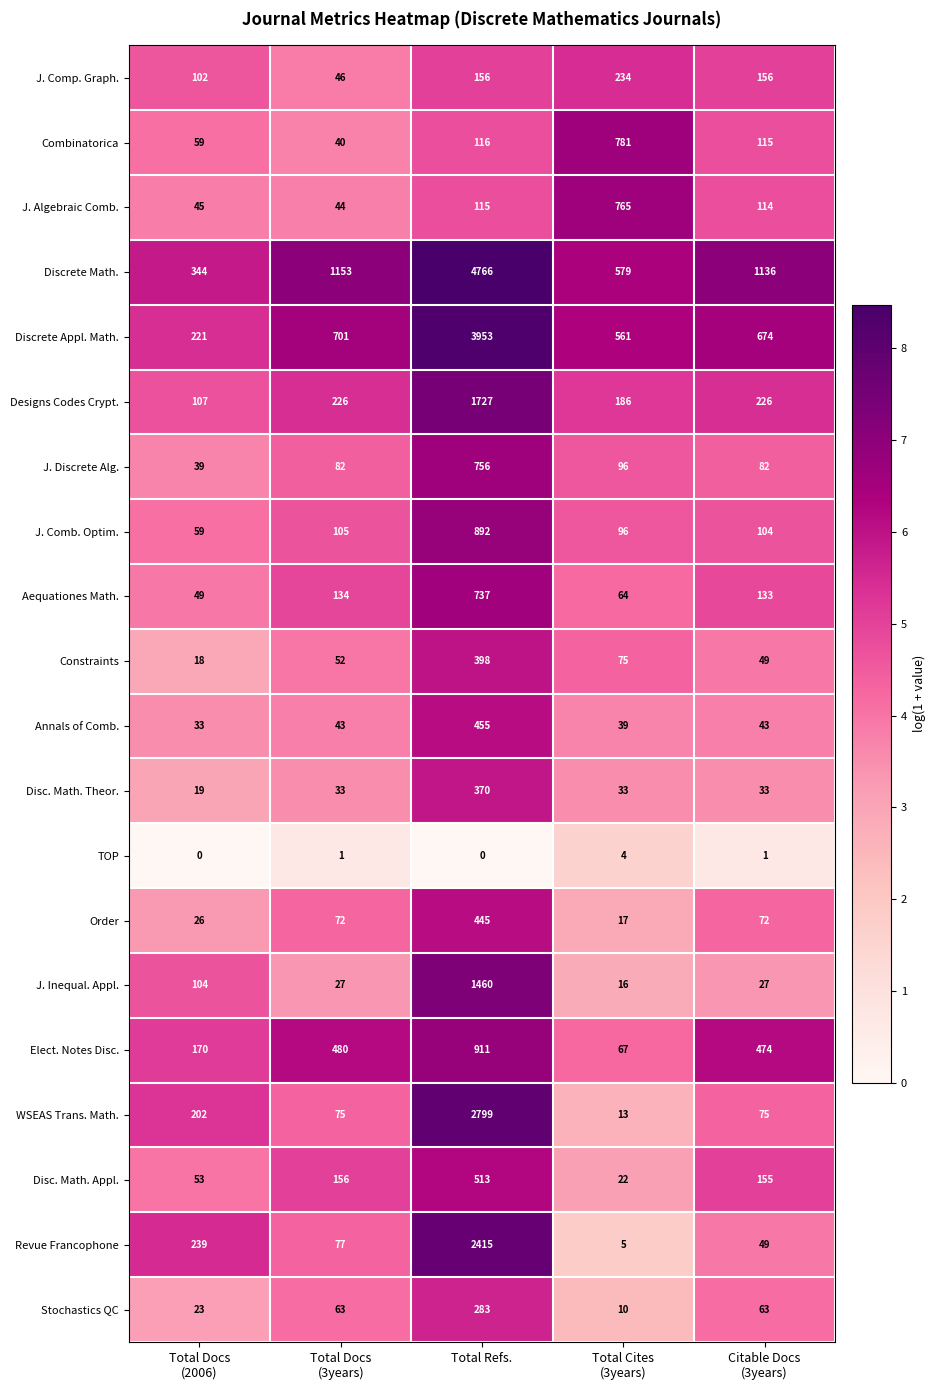

What is the total value across all series at Total Docs
(3years)?

3610